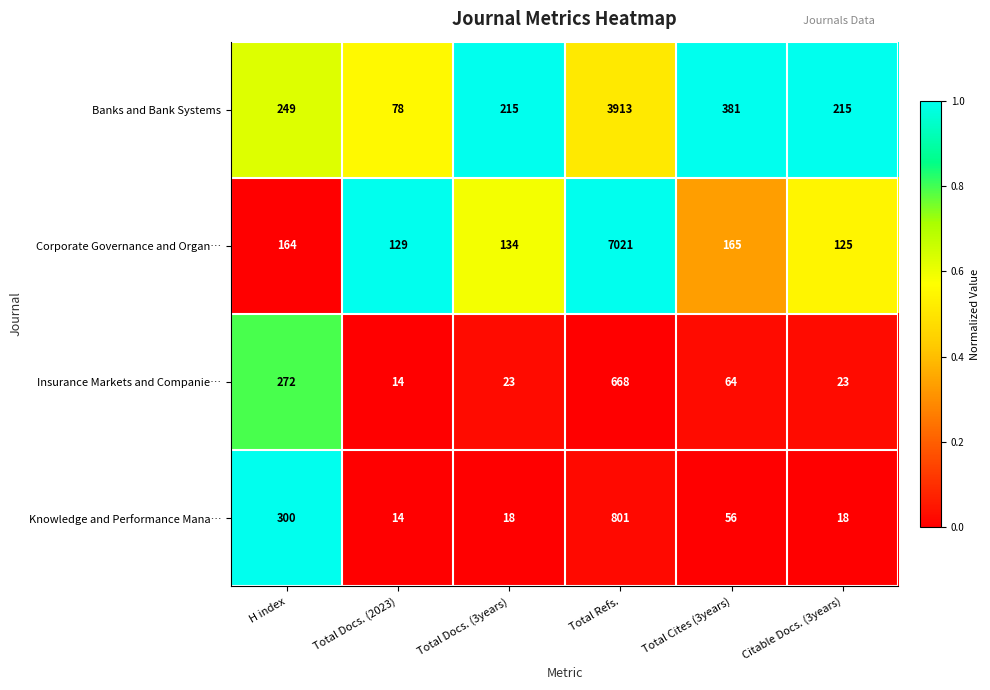

The Knowledge and Performance Mana… series shows 14 at Total Docs. (2023). True or false?

True